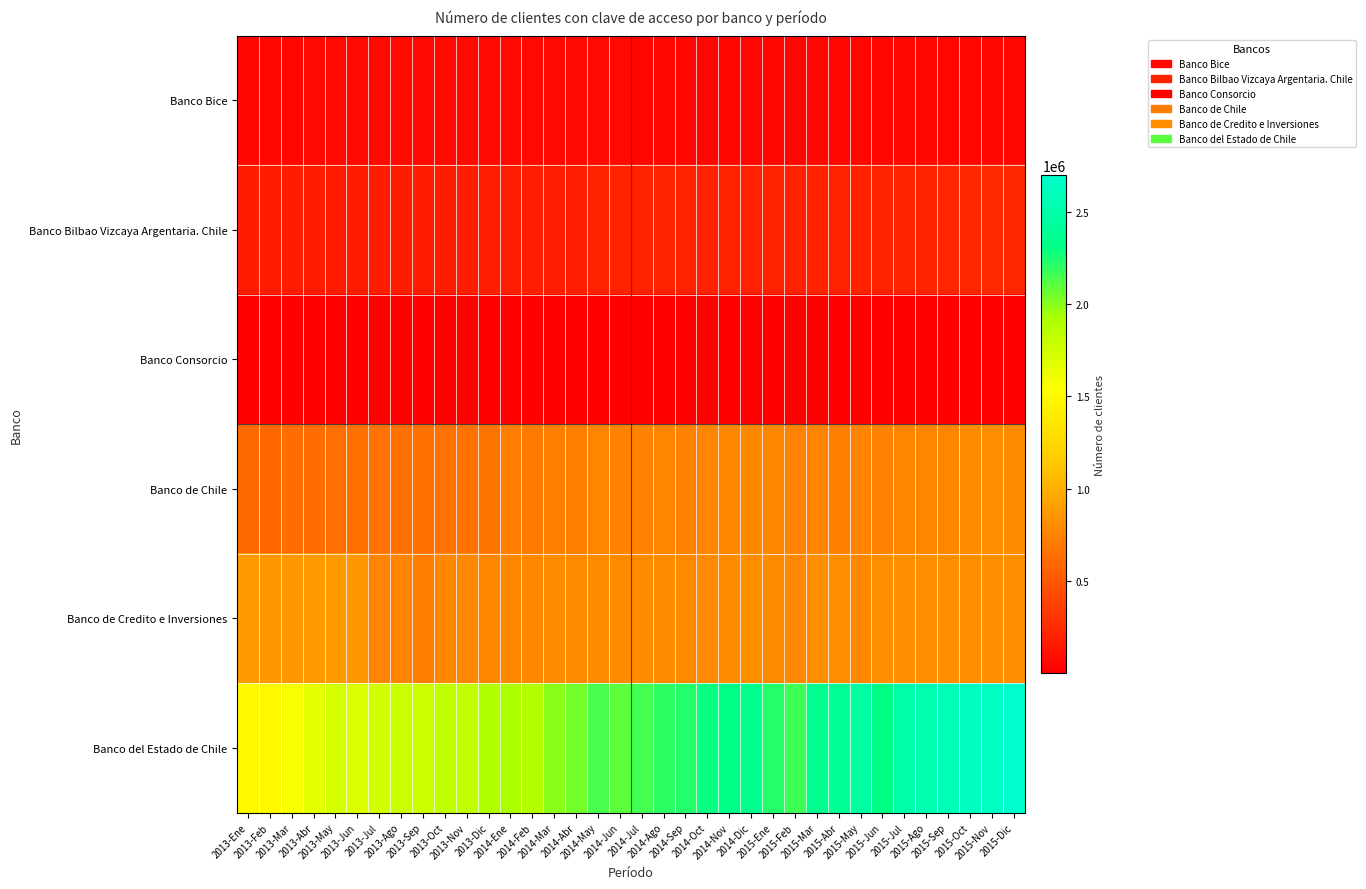

Reading right to left, transcribe all the data shown in this chart.

Banco Bice: 2015-Dic=51850	2015-Nov=51724	2015-Oct=51361	2015-Sep=51163	2015-Ago=51106	2015-Jul=50841	2015-Jun=49742	2015-May=49949	2015-Abr=50073	2015-Mar=49693	2015-Feb=46704	2015-Ene=48242	2014-Dic=48682	2014-Nov=48181	2014-Oct=47976	2014-Sep=47483	2014-Ago=47393	2014-Jul=51893	2014-Jun=57442	2014-May=57537	2014-Abr=58097	2014-Mar=57099	2014-Feb=54154	2014-Ene=57161	2013-Dic=56816	2013-Nov=55876	2013-Oct=55830	2013-Sep=54584	2013-Ago=55018	2013-Jul=54989	2013-Jun=53859	2013-May=54081	2013-Abr=54206	2013-Mar=53129	2013-Feb=50469	2013-Ene=52579
Banco Bilbao Vizcaya Argentaria. Chile: 2015-Dic=230929	2015-Nov=232954	2015-Oct=231487	2015-Sep=217798	2015-Ago=205804	2015-Jul=204967	2015-Jun=198193	2015-May=201942	2015-Abr=200786	2015-Mar=201046	2015-Feb=194168	2015-Ene=198268	2014-Dic=199190	2014-Nov=195560	2014-Oct=195695	2014-Sep=194466	2014-Ago=193822	2014-Jul=192952	2014-Jun=190939	2014-May=192429	2014-Abr=189354	2014-Mar=189713	2014-Feb=182798	2014-Ene=185284	2013-Dic=183173	2013-Nov=179444	2013-Oct=178573	2013-Sep=175431	2013-Ago=174358	2013-Jul=172872	2013-Jun=169584	2013-May=169150	2013-Abr=167372	2013-Mar=166691	2013-Feb=168336	2013-Ene=171345
Banco Consorcio: 2015-Dic=7567	2015-Nov=7536	2015-Oct=7501	2015-Sep=7227	2015-Ago=7164	2015-Jul=6837	2015-Jun=6706	2015-May=6580	2015-Abr=6333	2015-Mar=6255	2015-Feb=6025	2015-Ene=6152	2014-Dic=5992	2014-Nov=5961	2014-Oct=5766	2014-Sep=5081	2014-Ago=4993	2014-Jul=4865	2014-Jun=4618	2014-May=4741	2014-Abr=4597	2014-Mar=4600	2014-Feb=4285	2014-Ene=4328	2013-Dic=4345	2013-Nov=4087	2013-Oct=4106	2013-Sep=2546	2013-Ago=1442	2013-Jul=1230	2013-Jun=1131	2013-May=1126	2013-Abr=1115	2013-Mar=931	2013-Feb=931	2013-Ene=931
Banco de Chile: 2015-Dic=798830	2015-Nov=804213	2015-Oct=791593	2015-Sep=752820	2015-Ago=757110	2015-Jul=750619	2015-Jun=743160	2015-May=750688	2015-Abr=730892	2015-Mar=757593	2015-Feb=746307	2015-Ene=764362	2014-Dic=777590	2014-Nov=767080	2014-Oct=752690	2014-Sep=743742	2014-Ago=756660	2014-Jul=742283	2014-Jun=739619	2014-May=748722	2014-Abr=723148	2014-Mar=727832	2014-Feb=701750	2014-Ene=707560	2013-Dic=655979	2013-Nov=649532	2013-Oct=652676	2013-Sep=637998	2013-Ago=642283	2013-Jul=653229	2013-Jun=634667	2013-May=624526	2013-Abr=620307	2013-Mar=615404	2013-Feb=581214	2013-Ene=609026
Banco de Credito e Inversiones: 2015-Dic=814605	2015-Nov=812444	2015-Oct=810059	2015-Sep=805706	2015-Ago=816784	2015-Jul=813717	2015-Jun=805268	2015-May=776237	2015-Abr=808090	2015-Mar=812991	2015-Feb=778433	2015-Ene=795447	2014-Dic=809699	2014-Nov=796598	2014-Oct=800754	2014-Sep=789231	2014-Ago=791817	2014-Jul=793819	2014-Jun=787093	2014-May=795815	2014-Abr=788700	2014-Mar=794041	2014-Feb=778186	2014-Ene=762418	2013-Dic=763263	2013-Nov=764907	2013-Oct=771339	2013-Sep=727504	2013-Ago=752085	2013-Jul=756121	2013-Jun=857735	2013-May=883390	2013-Abr=871983	2013-Mar=862405	2013-Feb=860346	2013-Ene=874193
Banco del Estado de Chile: 2015-Dic=2697021	2015-Nov=2640873	2015-Oct=2623255	2015-Sep=2577058	2015-Ago=2541898	2015-Jul=2500862	2015-Jun=2298896	2015-May=2459011	2015-Abr=2374084	2015-Mar=2348559	2015-Feb=2160937	2015-Ene=2233273	2014-Dic=2333053	2014-Nov=2315861	2014-Oct=2287646	2014-Sep=2230376	2014-Ago=2205777	2014-Jul=2159115	2014-Jun=2100454	2014-May=2140826	2014-Abr=2044459	2014-Mar=1996880	2014-Feb=1879303	2014-Ene=1916578	2013-Dic=1886969	2013-Nov=1831695	2013-Oct=1826693	2013-Sep=1763959	2013-Ago=1773793	2013-Jul=1743953	2013-Jun=1703825	2013-May=1730775	2013-Abr=1644143	2013-Mar=1575240	2013-Feb=1495875	2013-Ene=1490661